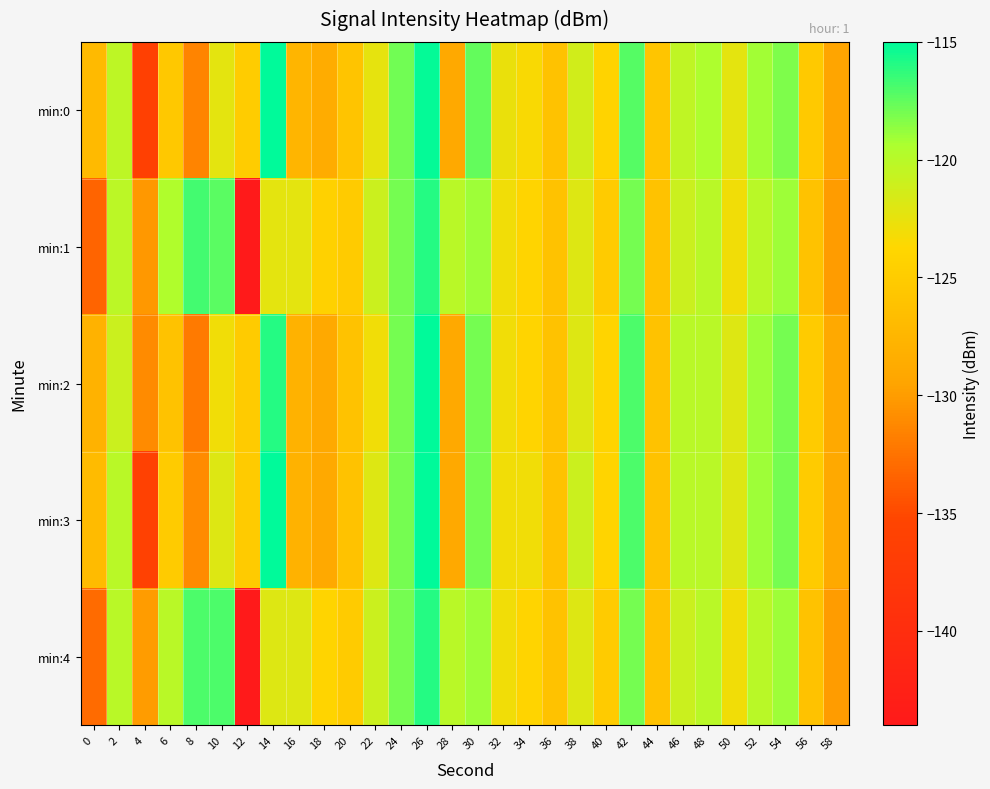

Between 58 and 16, which is larger?

16